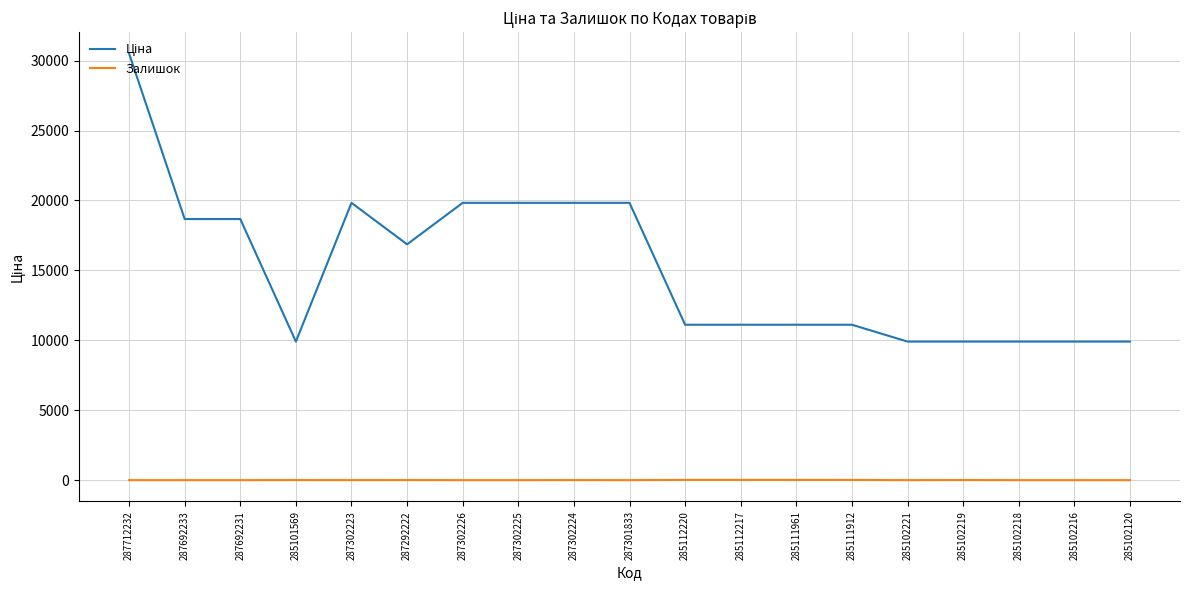

At which category does the chart reach its peak across all series?

287712232